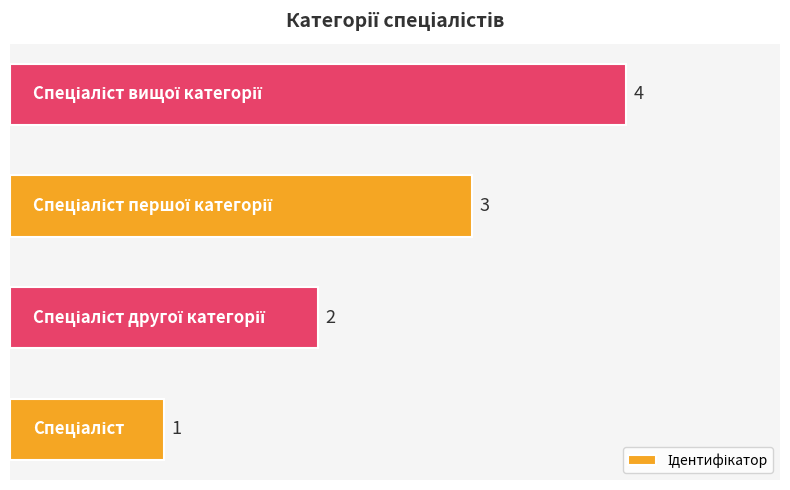

What is the sum of all values?

10